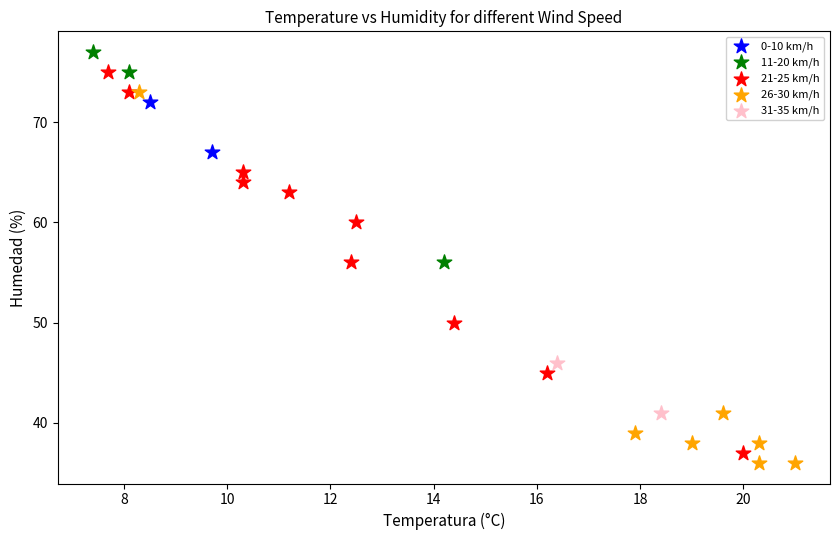

Which series contains the highest Y value?

11-20 km/h